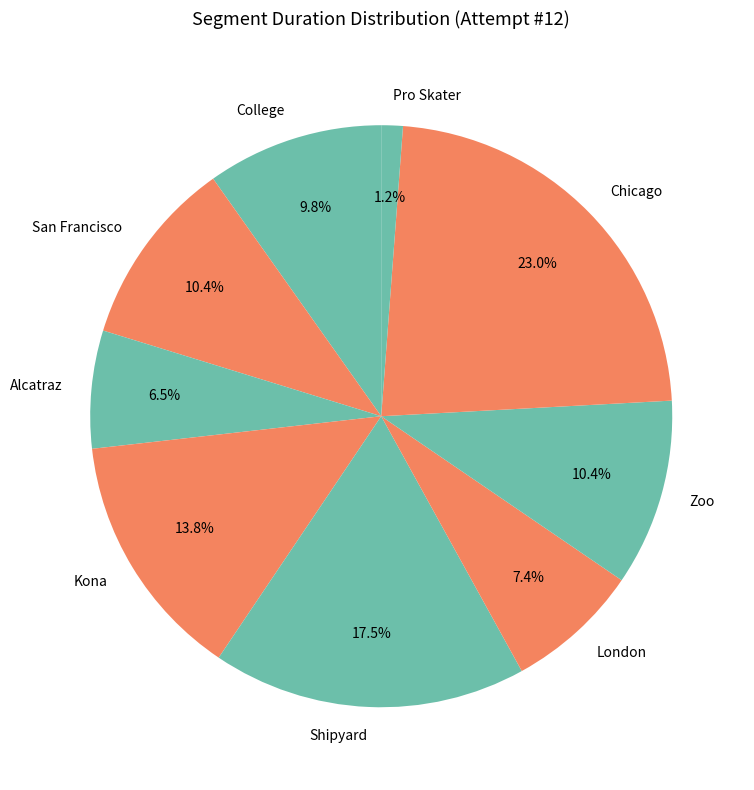

Which slice is the smallest?

Pro Skater